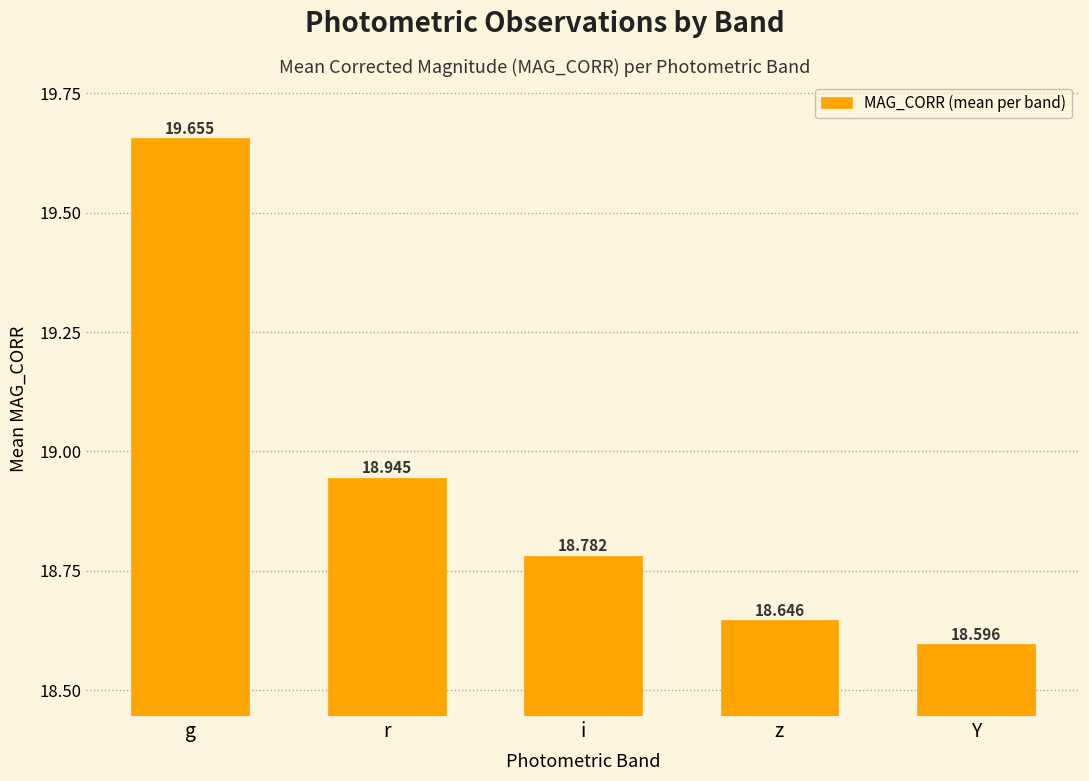

Which label corresponds to the smallest value in the chart?

Y